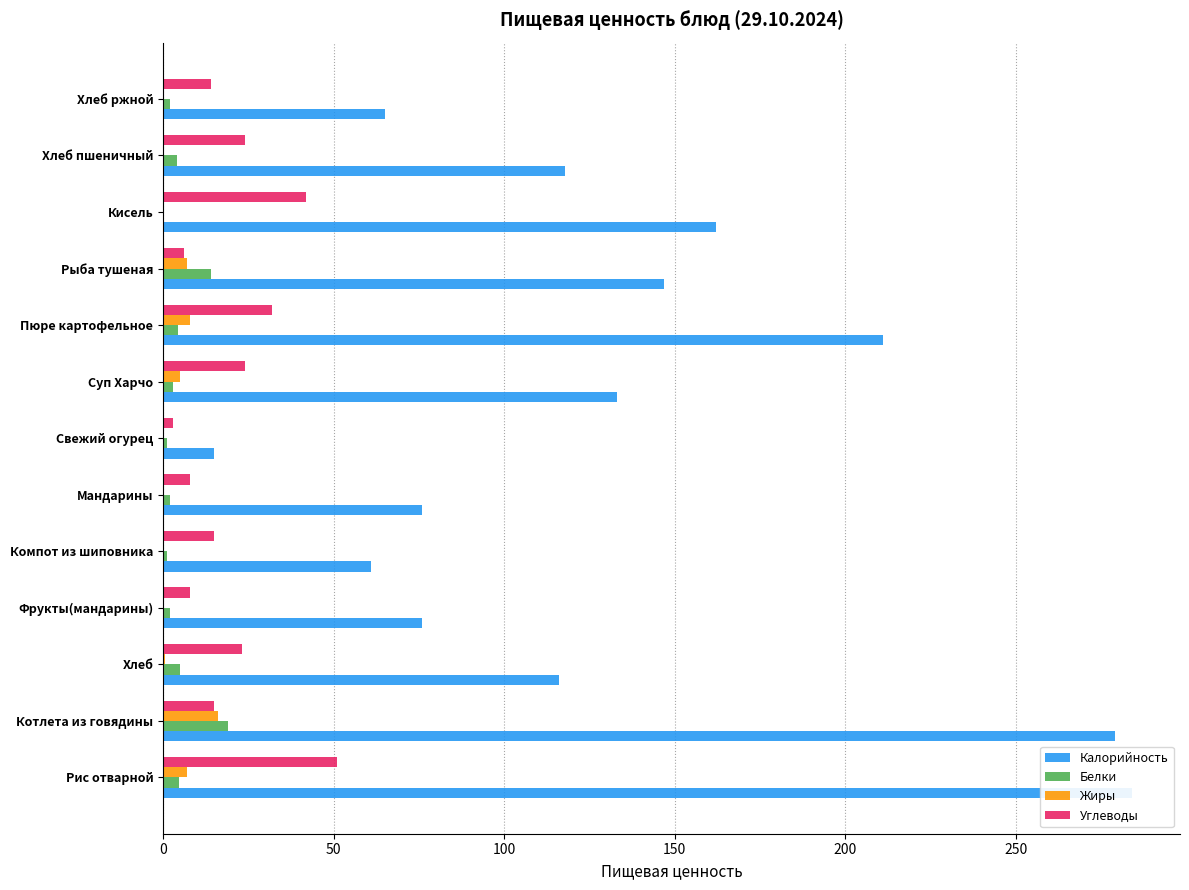

What value does the Калорийность series have at Рыба тушеная?

147.0